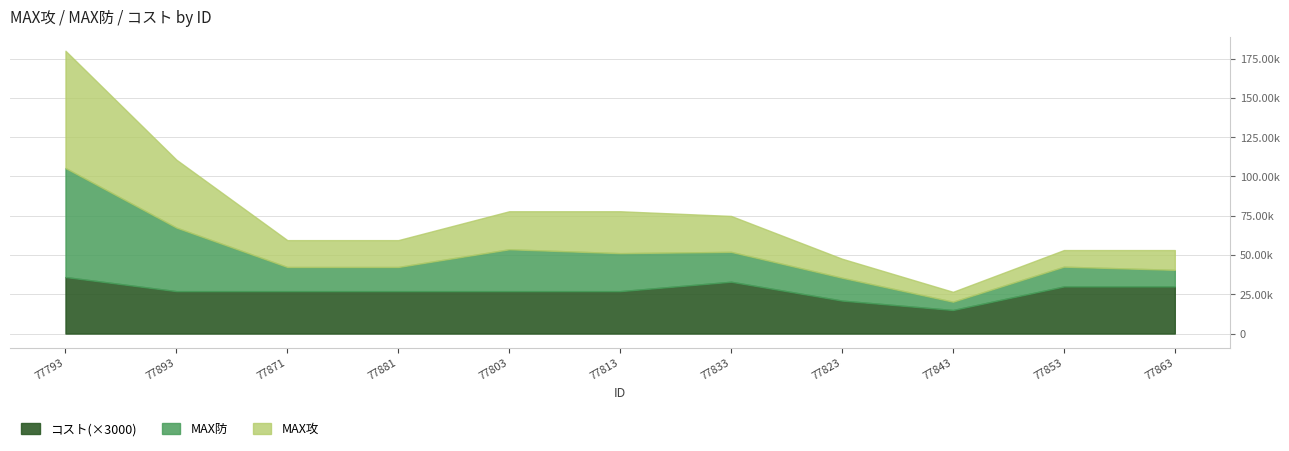

At how many categories does at least one series exceed 31031?

2